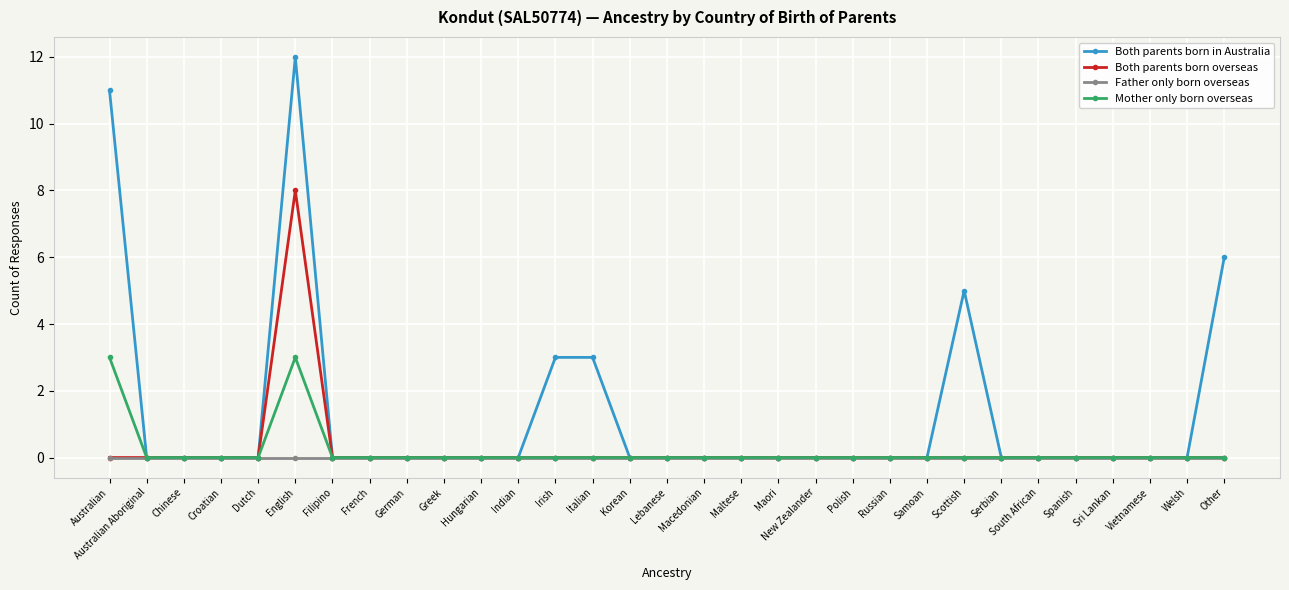

What is the greatest value displayed?

12